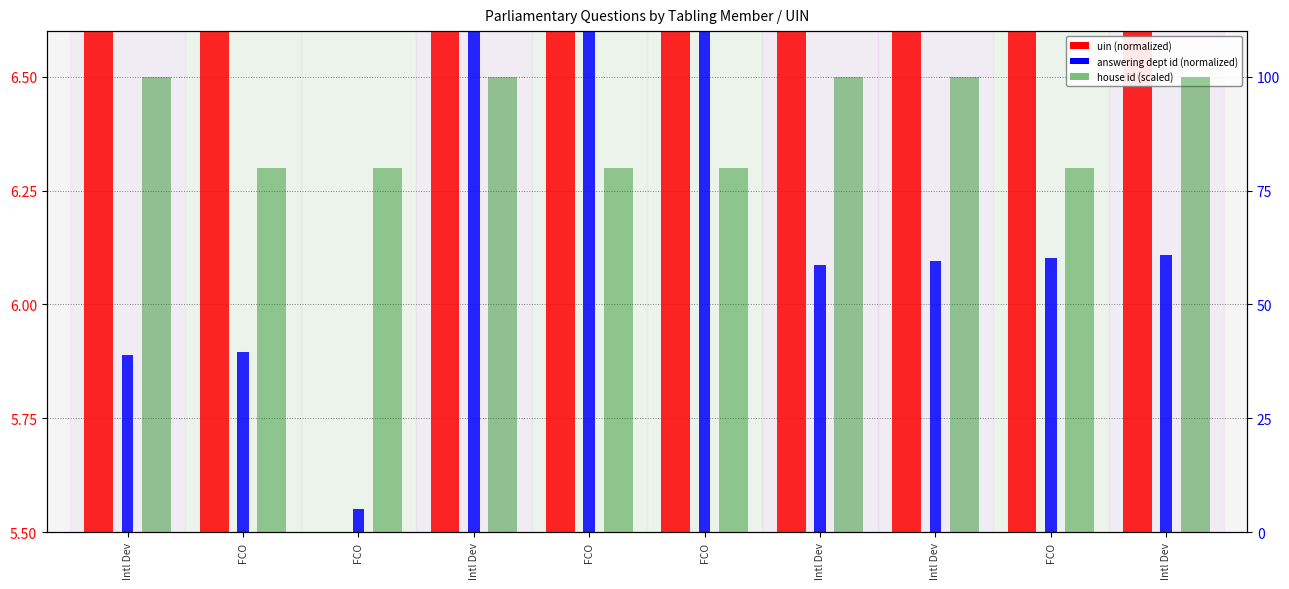

What is the smallest value displayed?

5.5